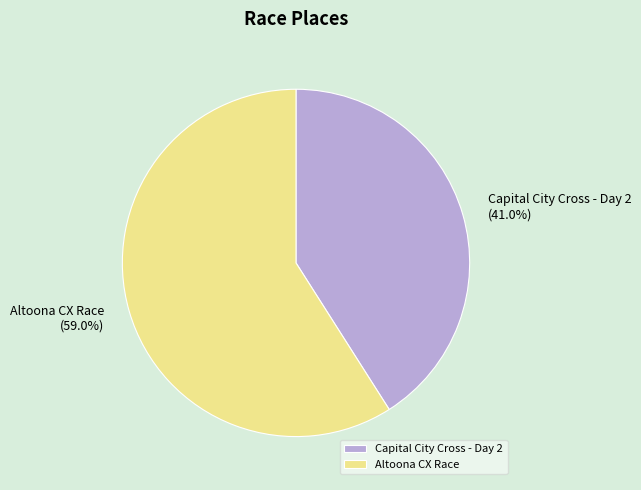

Approximately how many times larger is the value at Capital City Cross - Day 2 compared to Altoona CX Race?

0.7